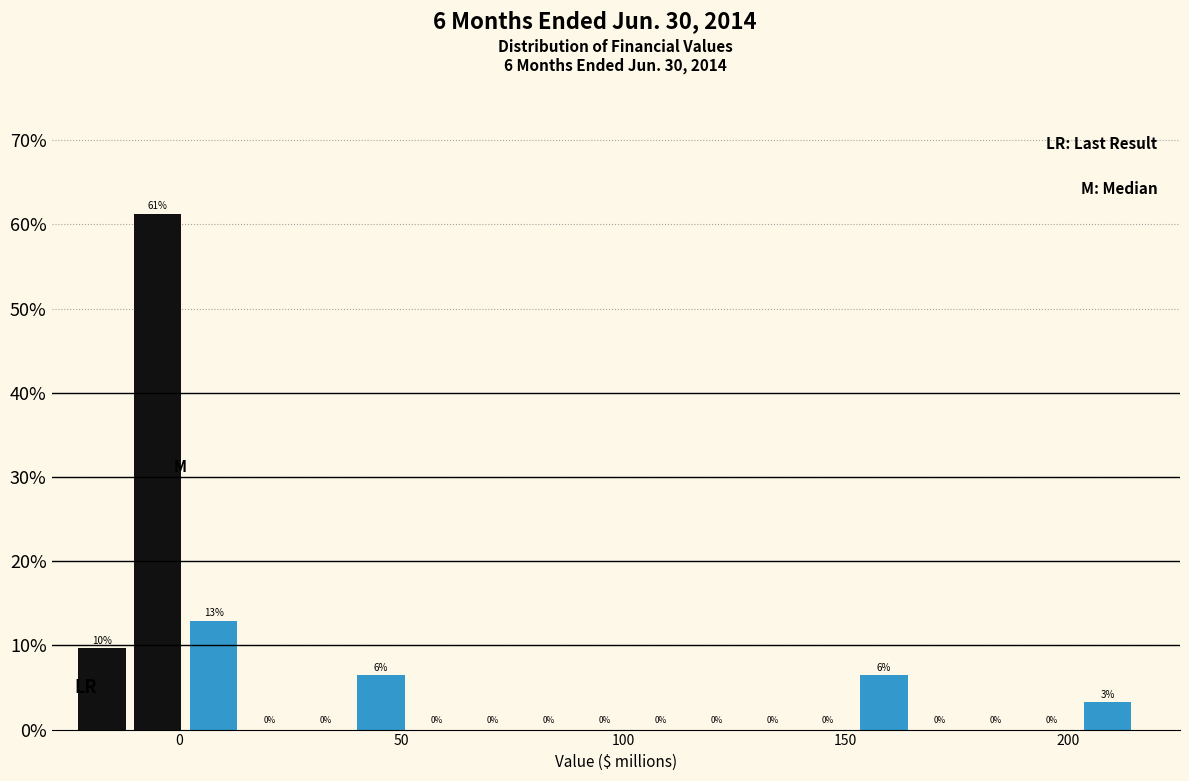

Read against the x-axis, roughly where is the centre of the tallest bar?

-5